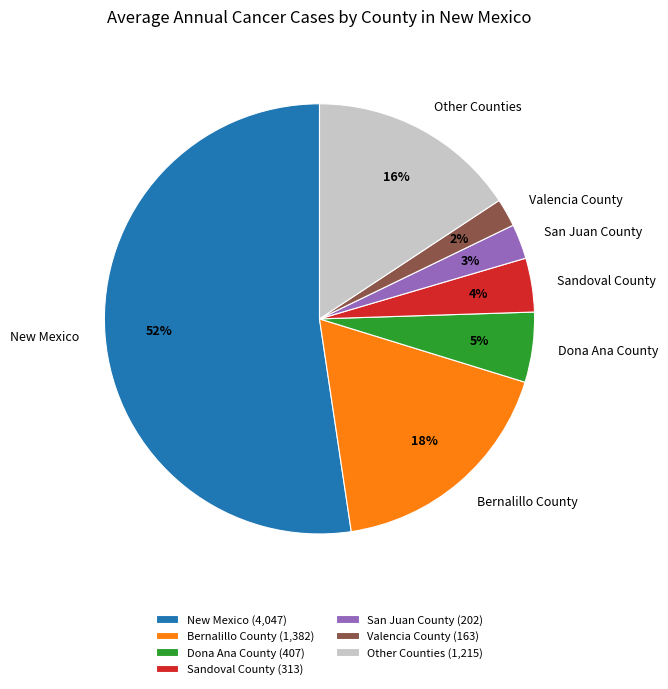

How many slices are in this pie chart?

7